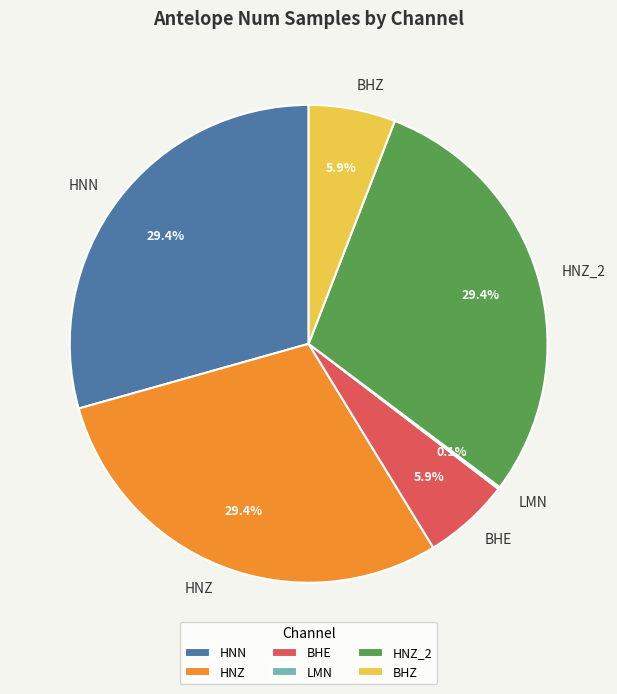

What percentage is the HNZ slice, to the nearest percent?

29%